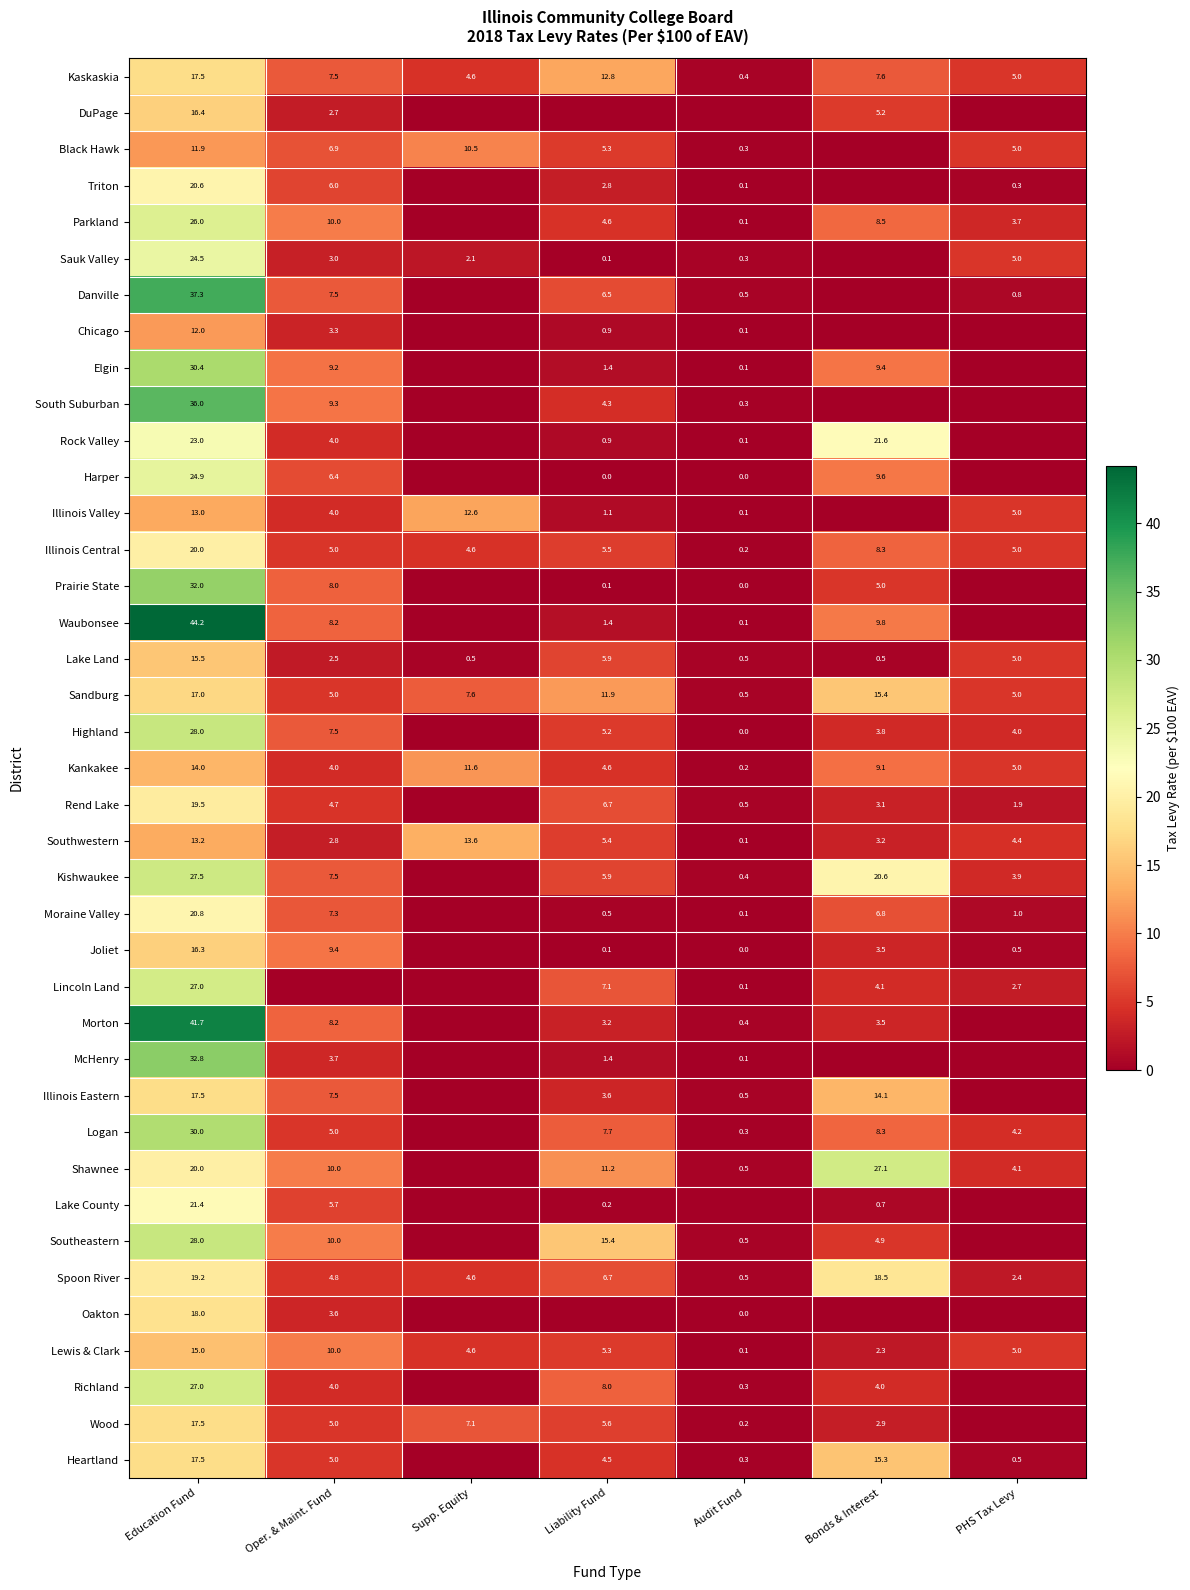

What is the minimum value for Sandburg?

0.5